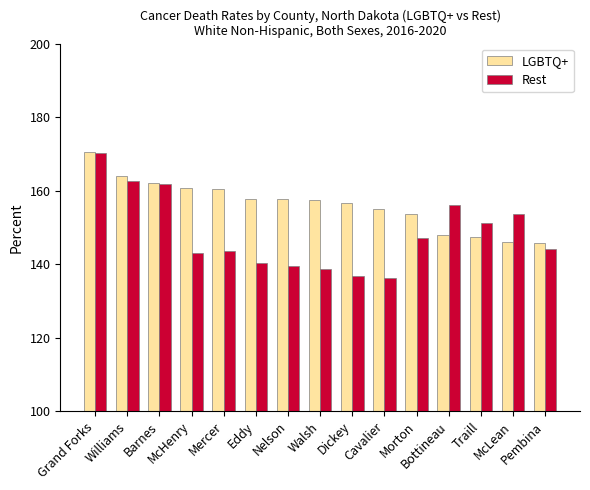

Is it true that Rest equals 143.7 at Mercer?

True